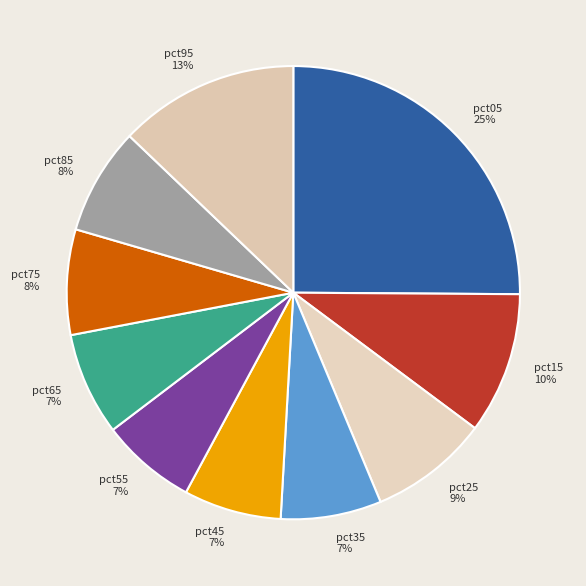

Which slice is the largest?

pct05